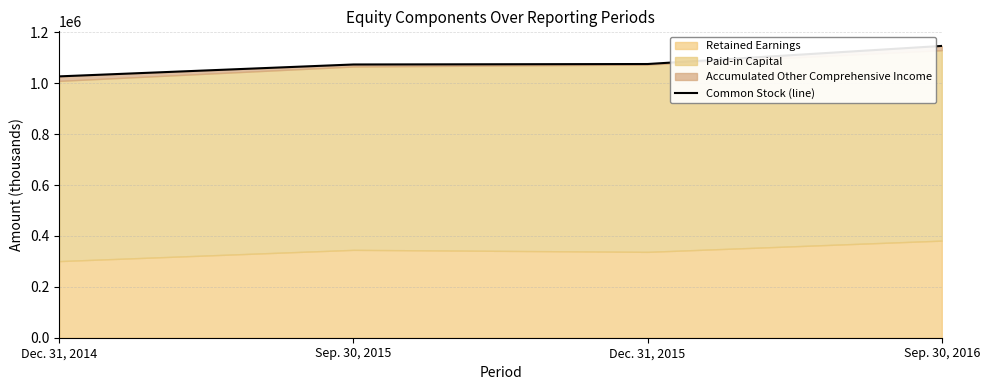

What is the approximate value at Sep. 30, 2015, to the nearest 10?

1074050